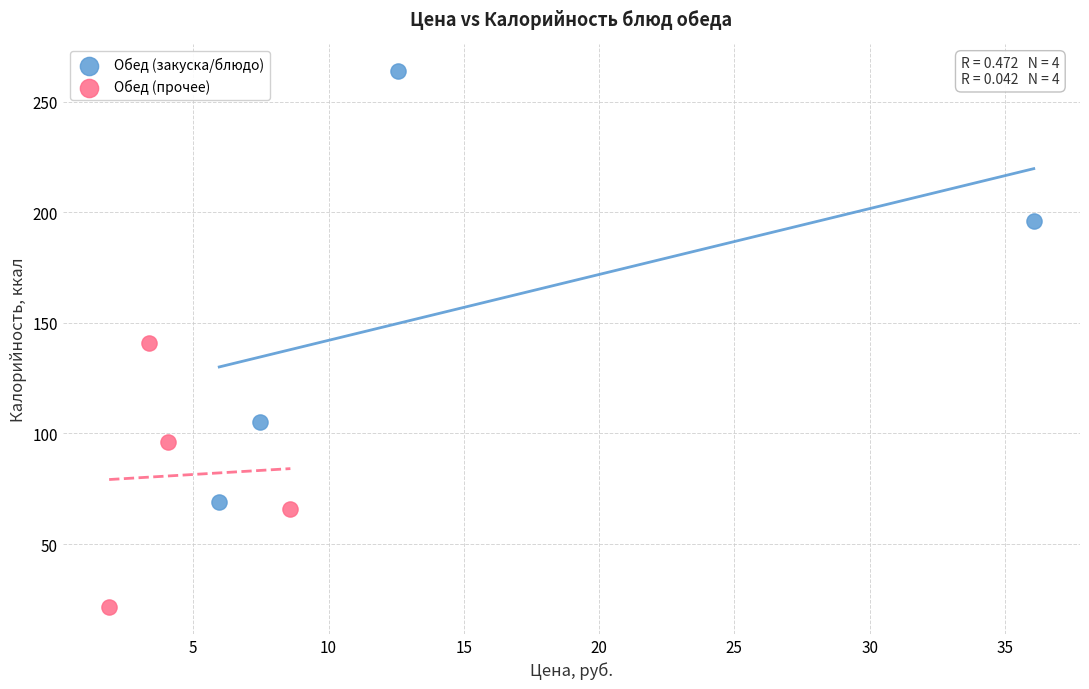

Which series reaches the maximum Y coordinate?

Обед (закуска/блюдо)